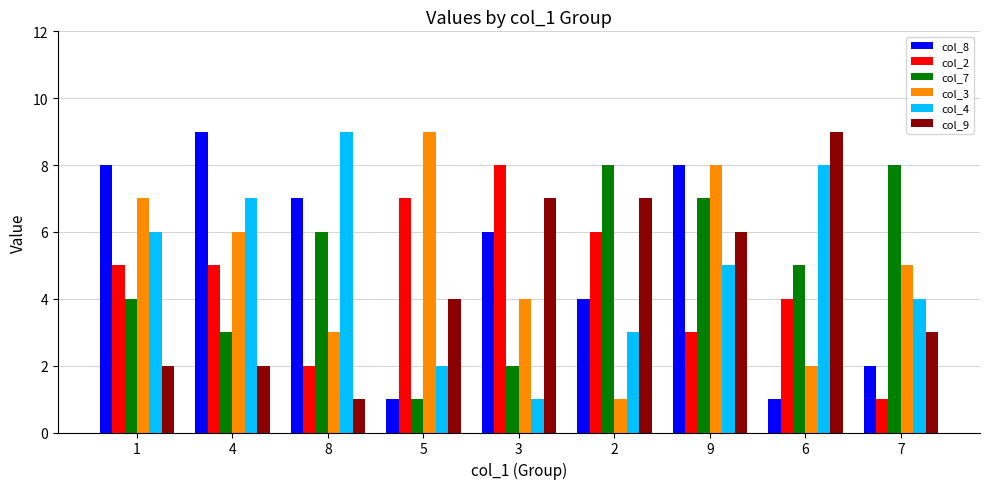

True or false: col_9 has a value of 3 at 6.

False